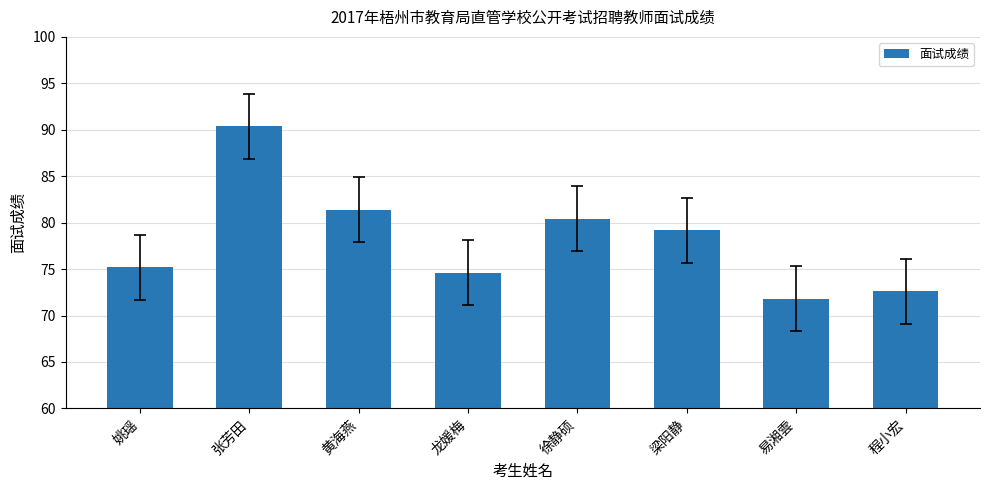

Reading left to right, transcribe all the data shown in this chart.

75.2	90.4	81.4	74.6	80.4	79.2	71.8	72.6